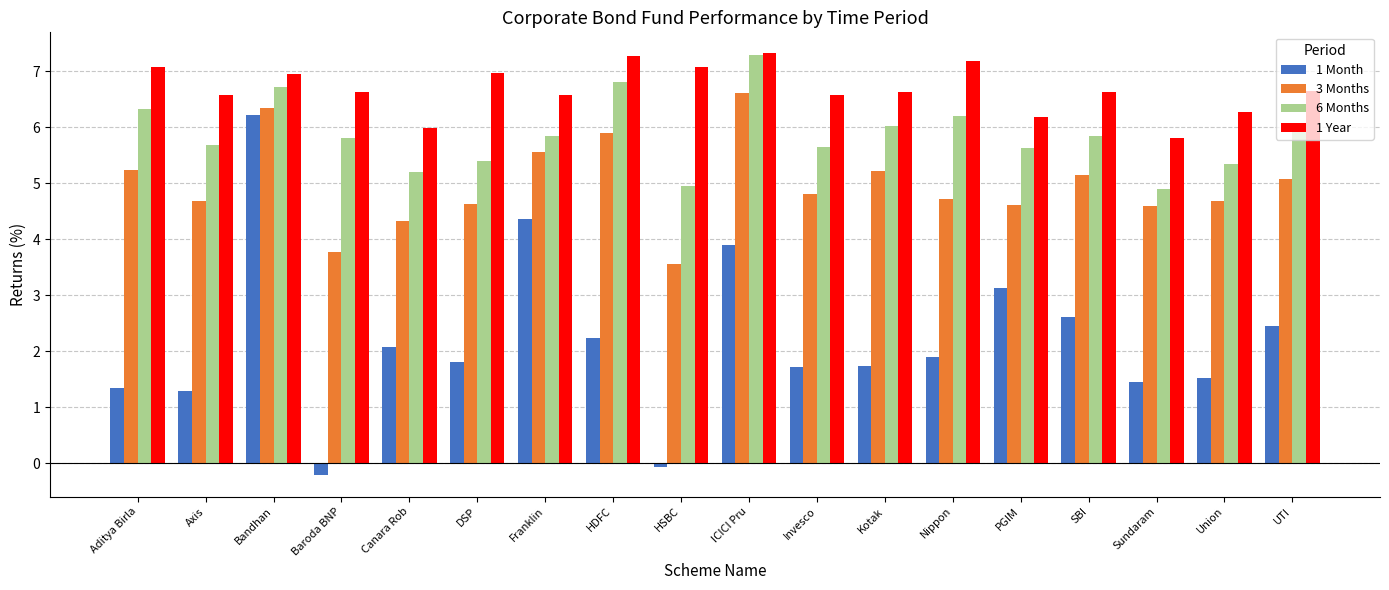

The value of 1 Month at HDFC is 2.2. True or false?

True